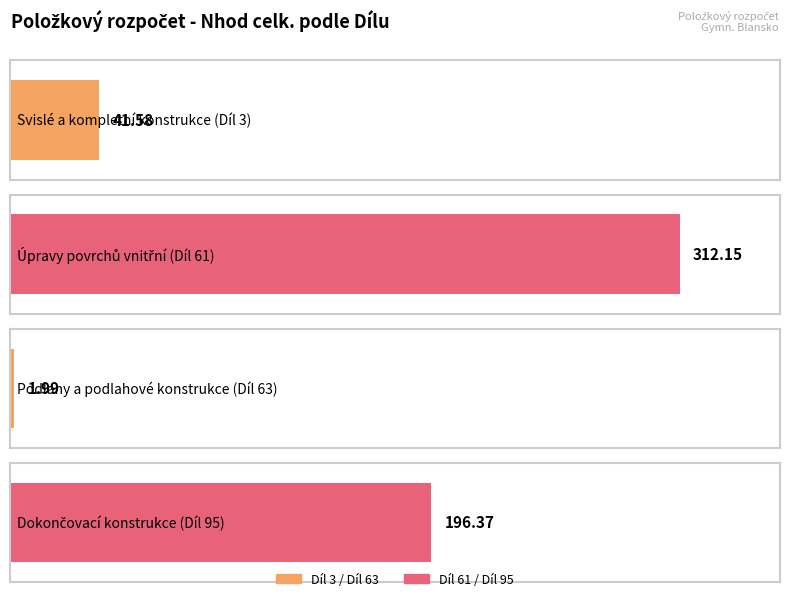

What is the label of the 4th bar from the right?

Svislé a kompletní konstrukce (Díl 3)